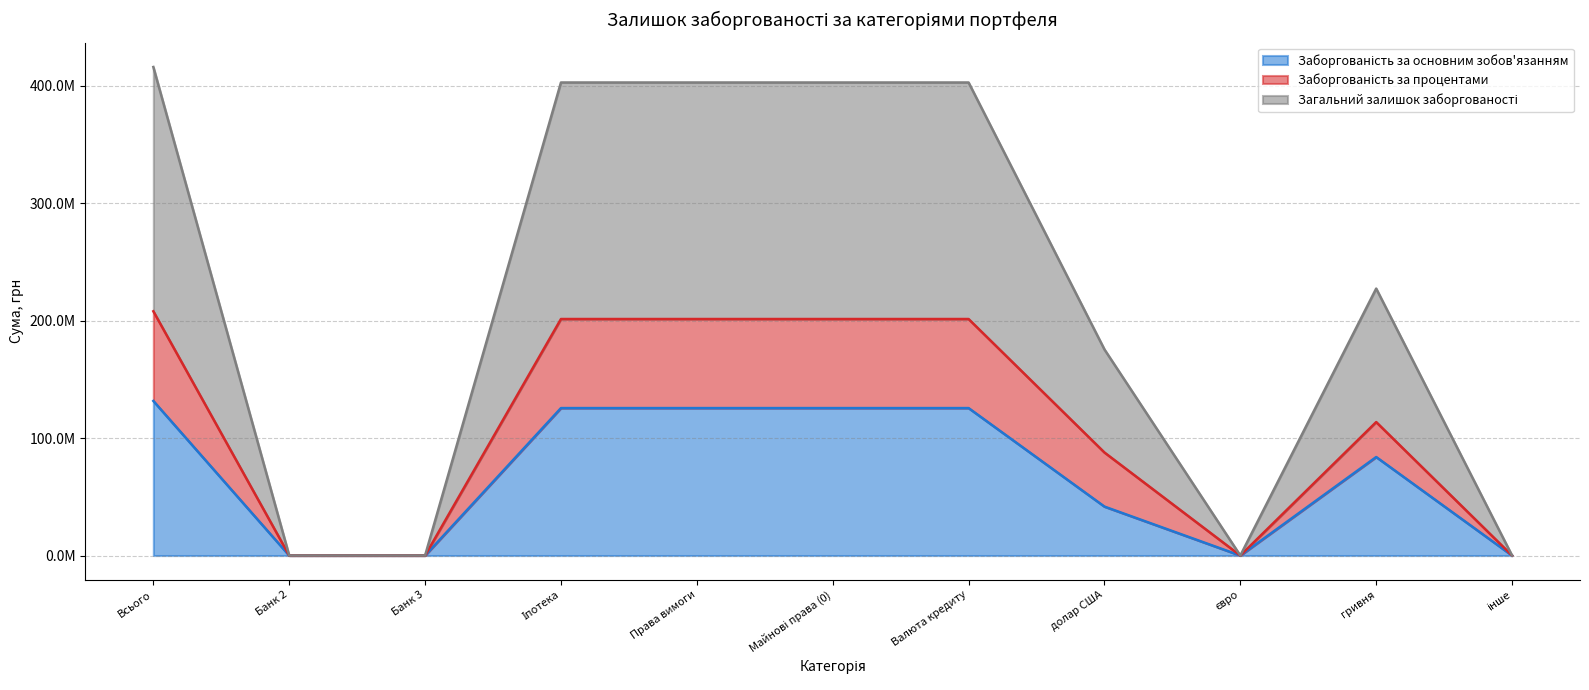

How many interior local valleys does the Загальний залишок заборгованості series have?

1